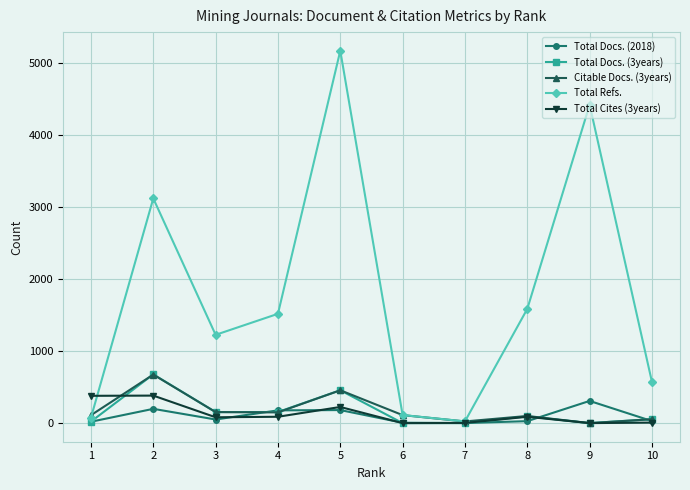

Does the chart have visible grid lines?

Yes